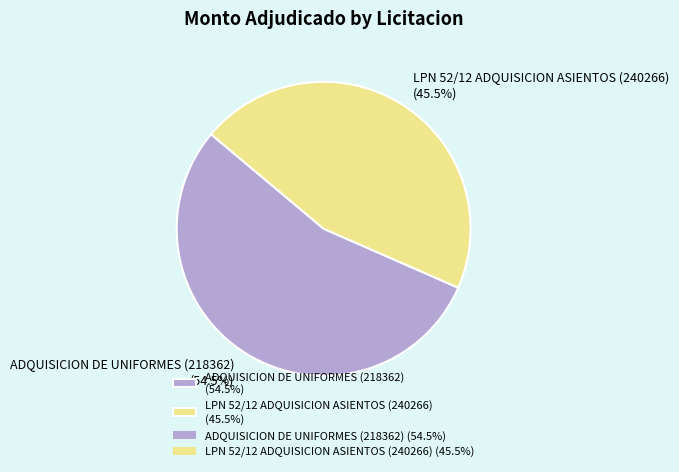

What is the smallest slice in the pie chart?

LPN 52/12 ADQUISICION ASIENTOS (240266)